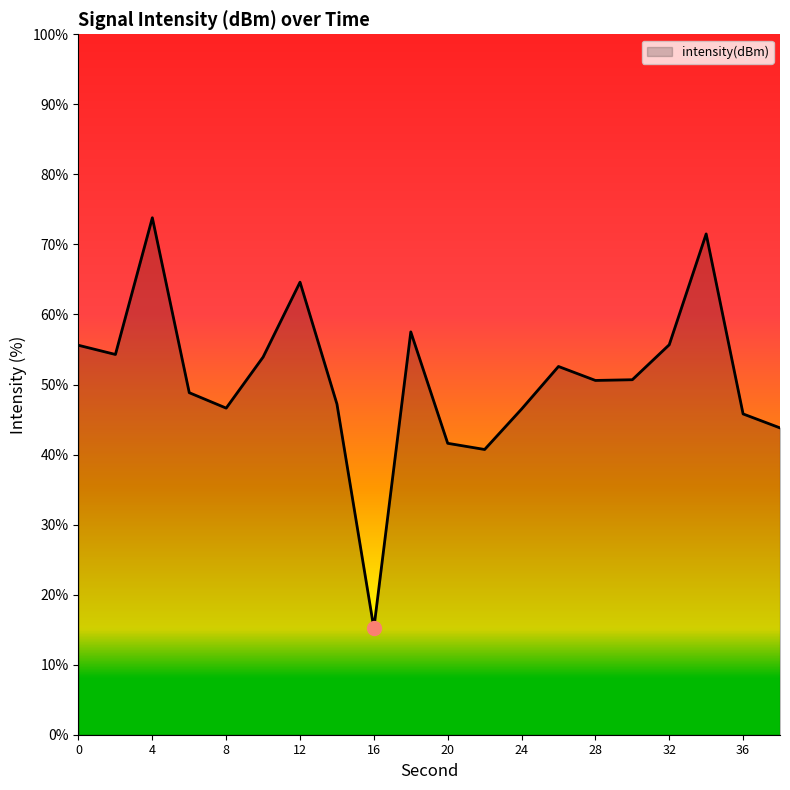

How many categories are shown in the chart?

20